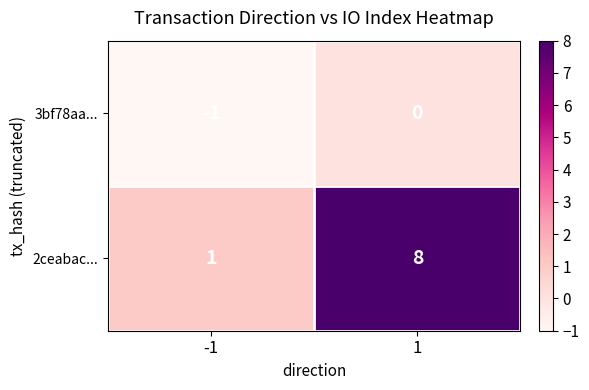

Reading right to left, list all the values displayed in this chart.

3bf78aa...: 0	-1
2ceabac...: 8	1